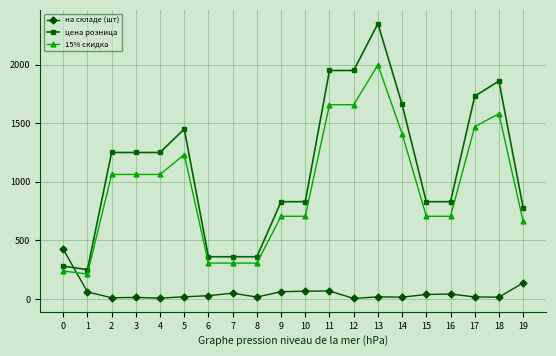

True or false: цена розница and 15% скидка cross at least once.

False